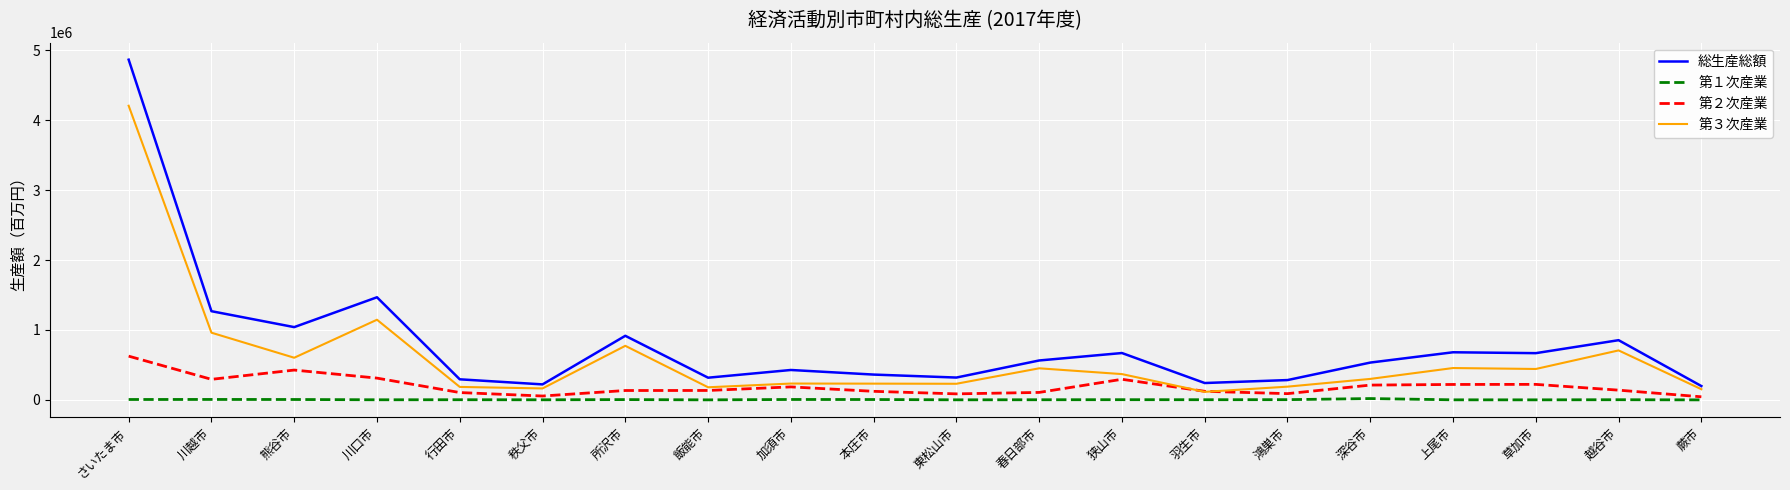

Is this an area chart (filled region under the line)?

No